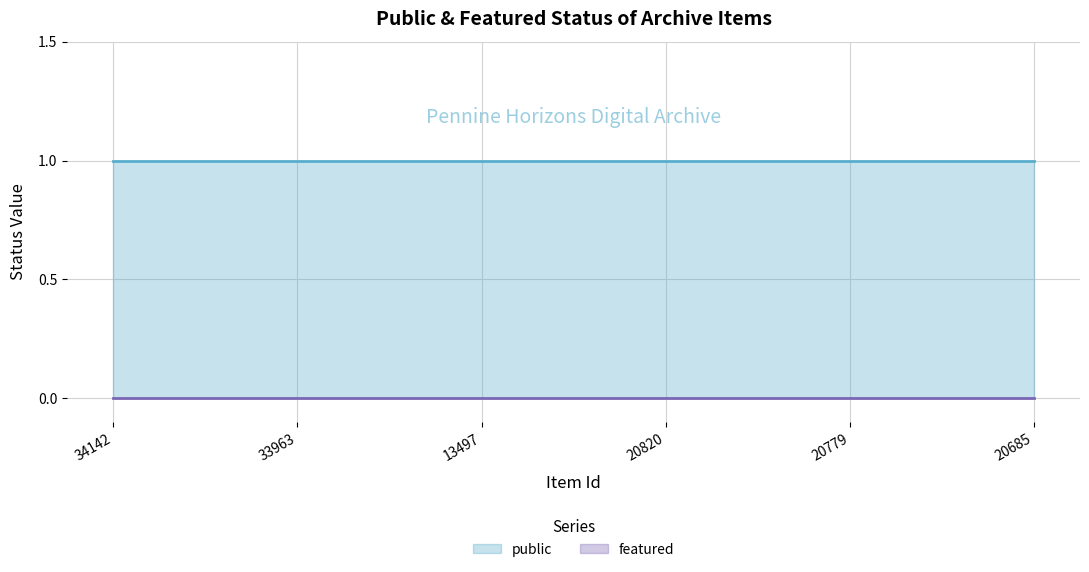

What is the average value of the public series?

1